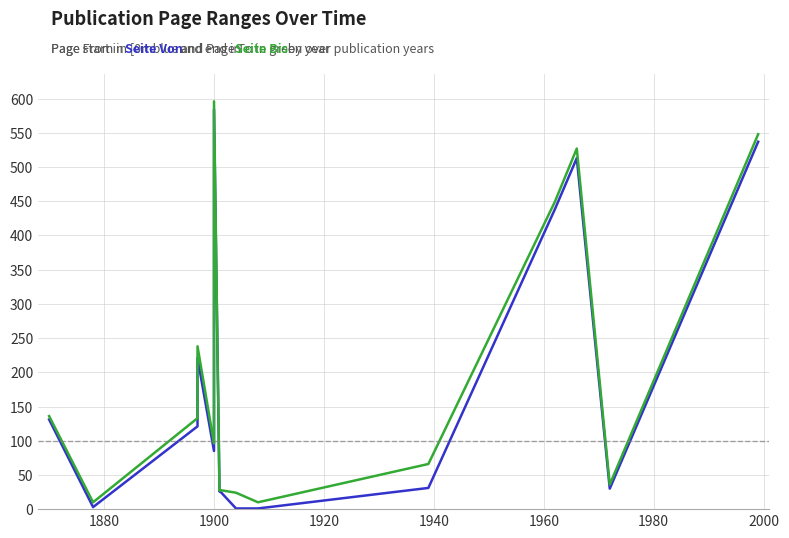

What is the lowest value of the Seite Bis series?

10